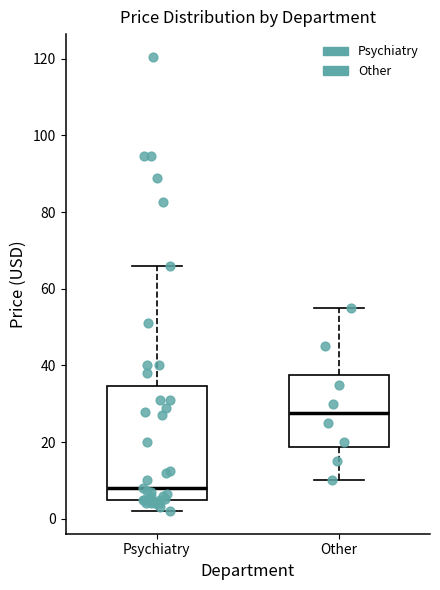

Which box has the lowest median line?

Psychiatry